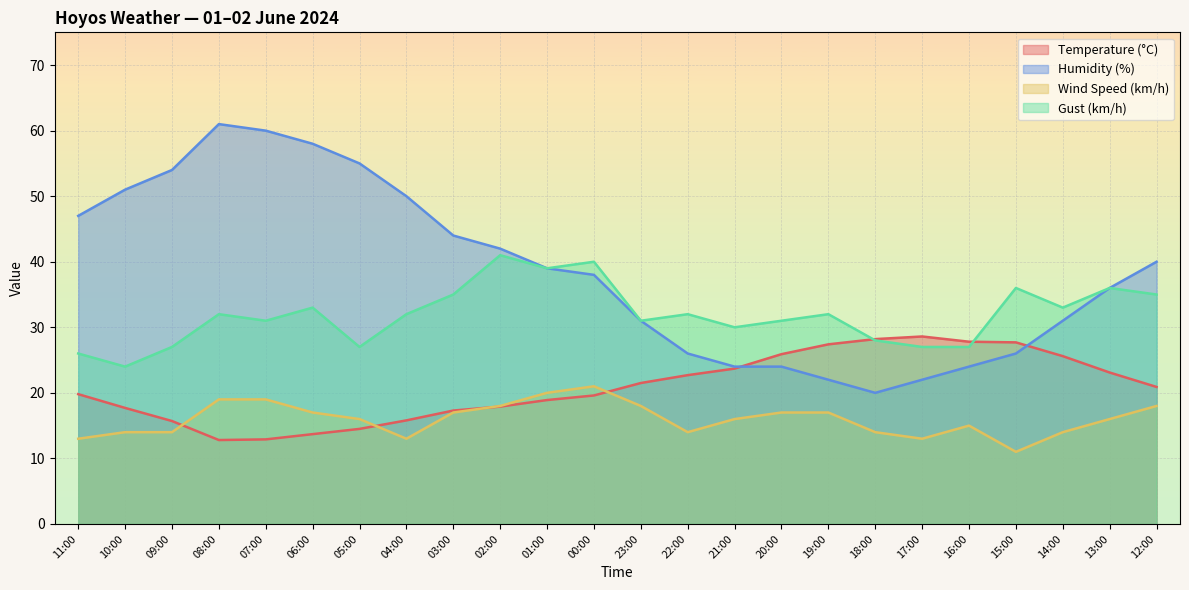

What position from the left is 19:00?

17